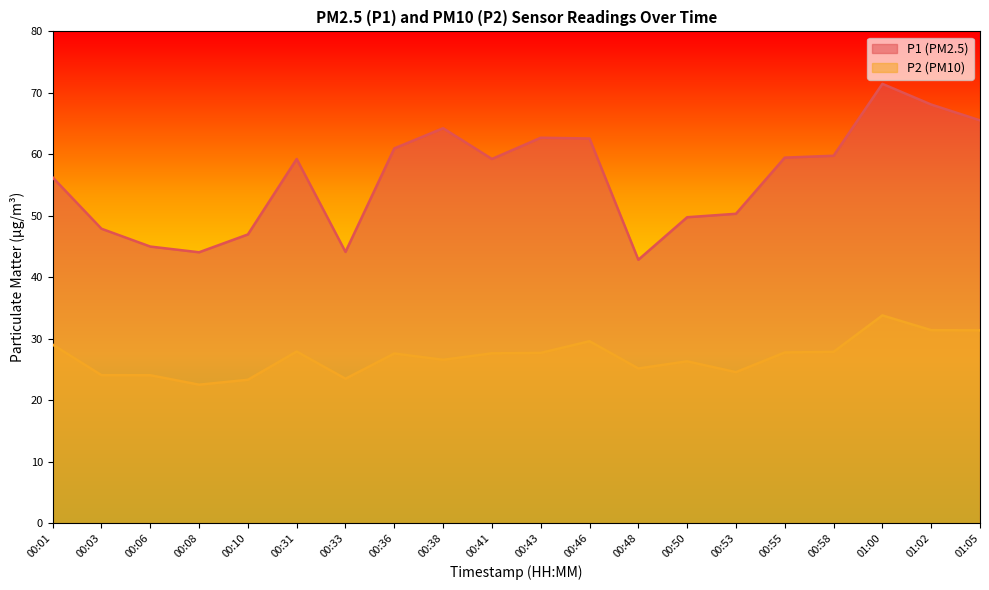

What is the maximum value shown in the chart?

71.5